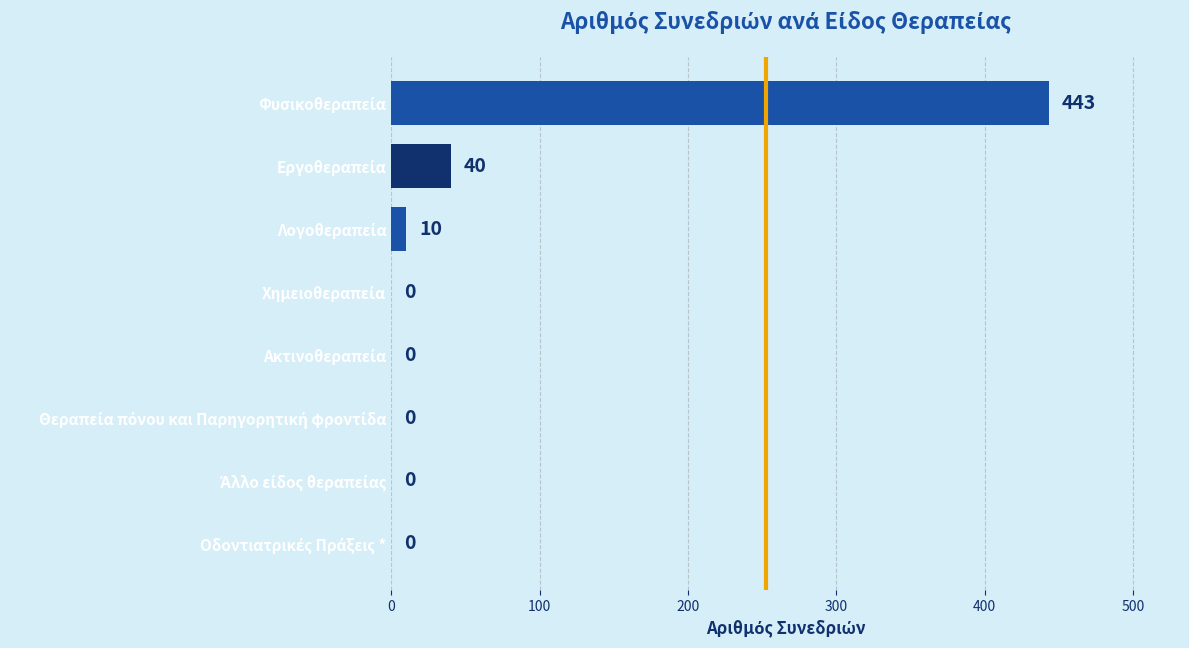

What is the sum of all values?

493